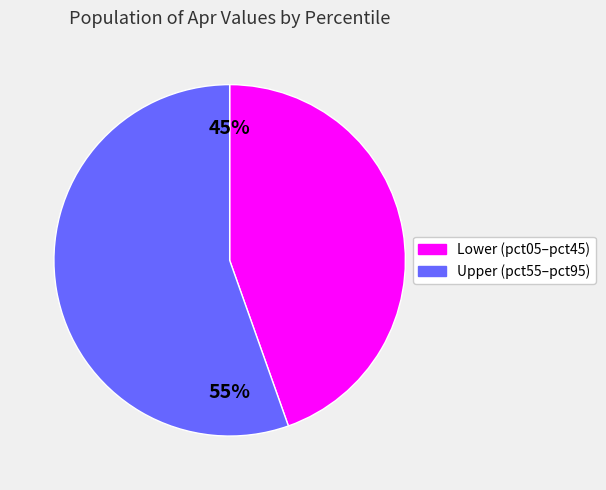

To the nearest percent, what is the average slice percentage?

50%